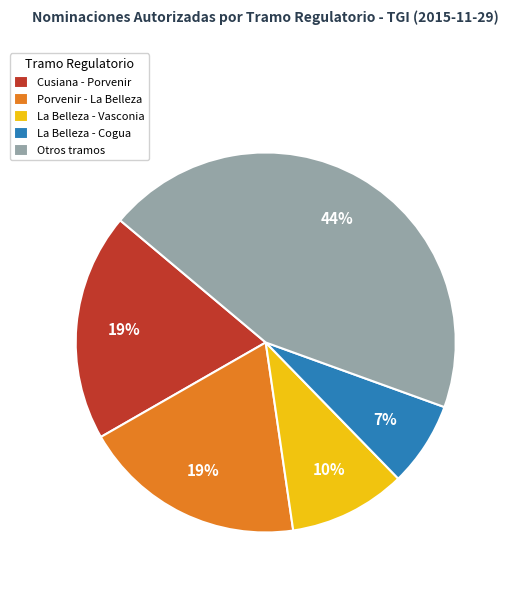

To the nearest percent, what is the difference between the largest and smallest slice percentages?

37%